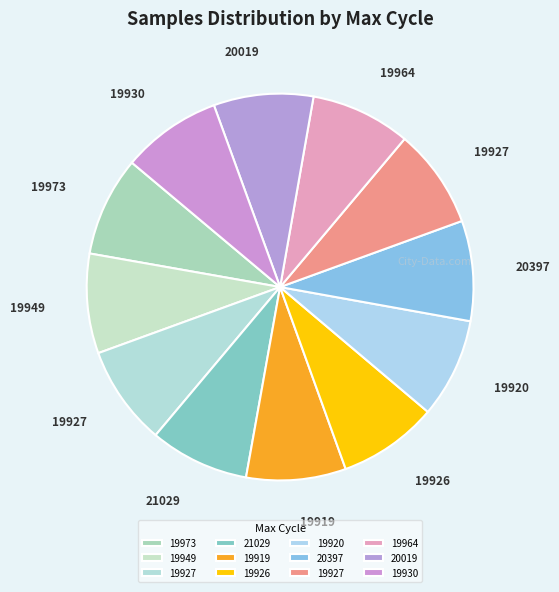

How many segments does this pie chart have?

12